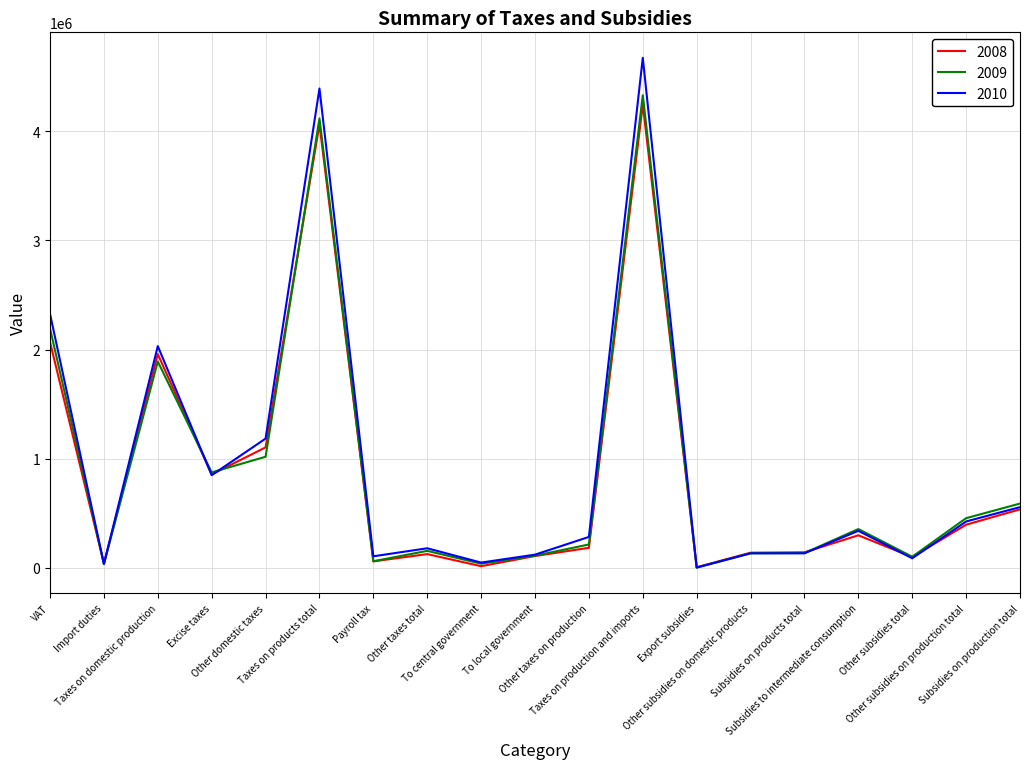

At which category does the chart reach its peak across all series?

Taxes on production and imports